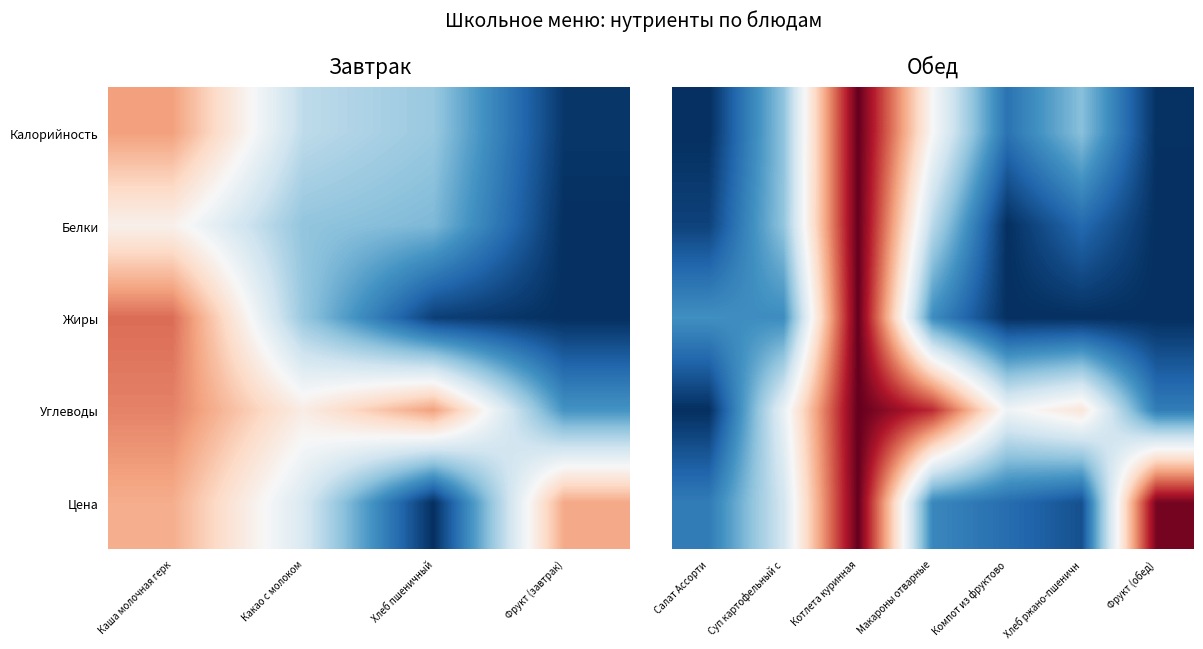

At which category does the chart reach its peak across all series?

Котлета куринная